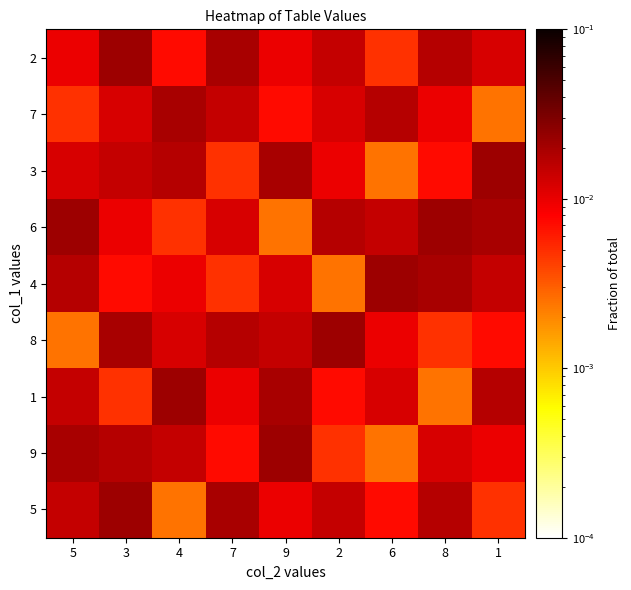

Reading right to left, extract all data points from this chart.

5: 1=0.0	8=0.0	6=0.0	2=0.0	9=0.0	7=0.0	4=0.0	3=0.0	5=0.0
9: 1=0.0	8=0.0	6=0.0	2=0.0	9=0.0	7=0.0	4=0.0	3=0.0	5=0.0
1: 1=0.0	8=0.0	6=0.0	2=0.0	9=0.0	7=0.0	4=0.0	3=0.0	5=0.0
8: 1=0.0	8=0.0	6=0.0	2=0.0	9=0.0	7=0.0	4=0.0	3=0.0	5=0.0
4: 1=0.0	8=0.0	6=0.0	2=0.0	9=0.0	7=0.0	4=0.0	3=0.0	5=0.0
6: 1=0.0	8=0.0	6=0.0	2=0.0	9=0.0	7=0.0	4=0.0	3=0.0	5=0.0
3: 1=0.0	8=0.0	6=0.0	2=0.0	9=0.0	7=0.0	4=0.0	3=0.0	5=0.0
7: 1=0.0	8=0.0	6=0.0	2=0.0	9=0.0	7=0.0	4=0.0	3=0.0	5=0.0
2: 1=0.0	8=0.0	6=0.0	2=0.0	9=0.0	7=0.0	4=0.0	3=0.0	5=0.0